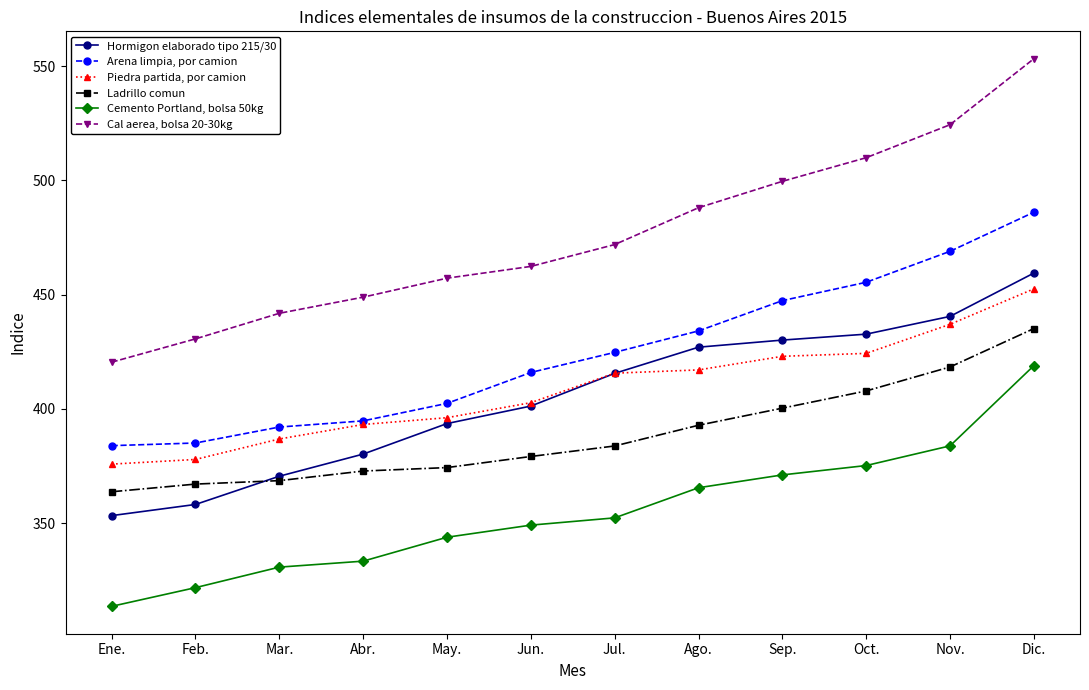

Count the number of categories in the chart.

12